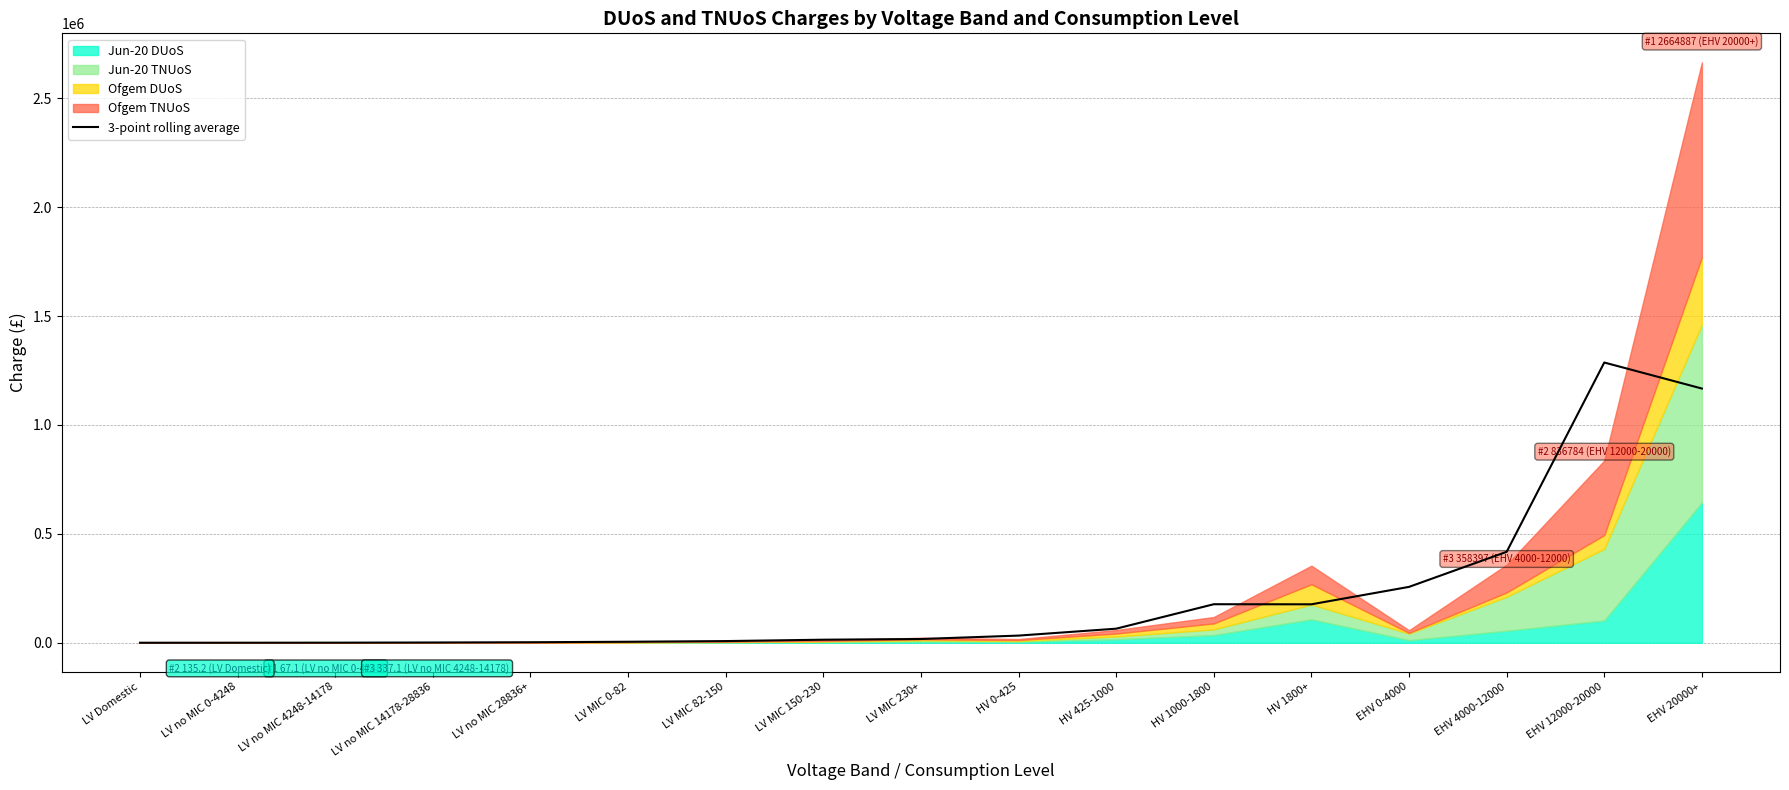

What is the change in value from LV MIC 230+ to HV 0-425?

+15661.2